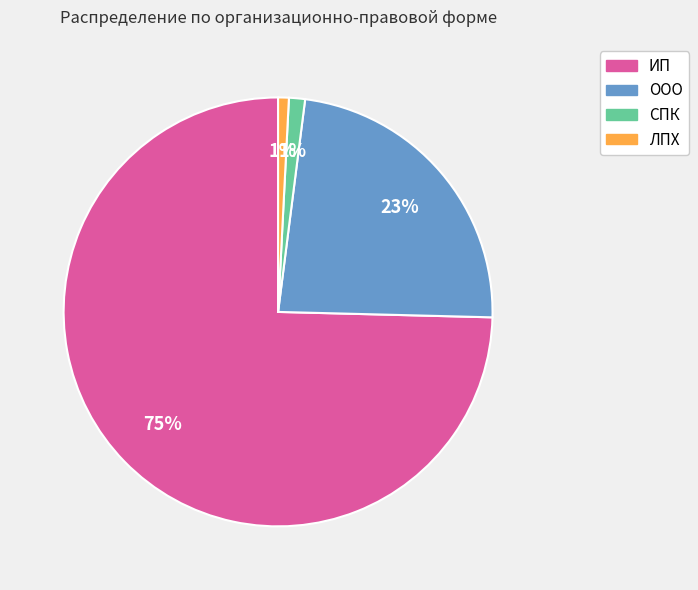

To the nearest percent, what percentage of the pie is ИП?

75%